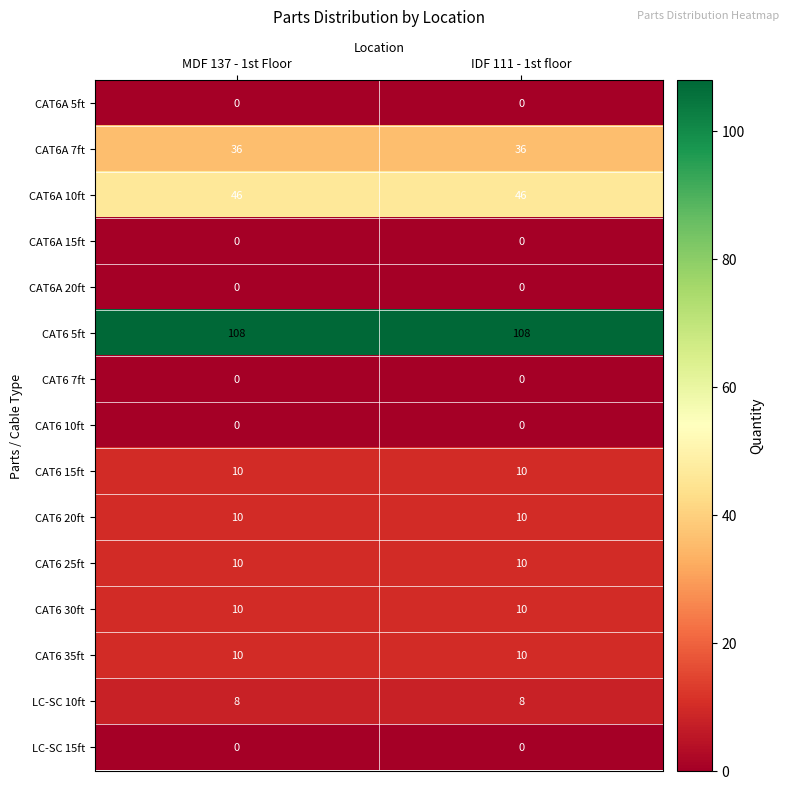

At how many categories does at least one series exceed 80?

2